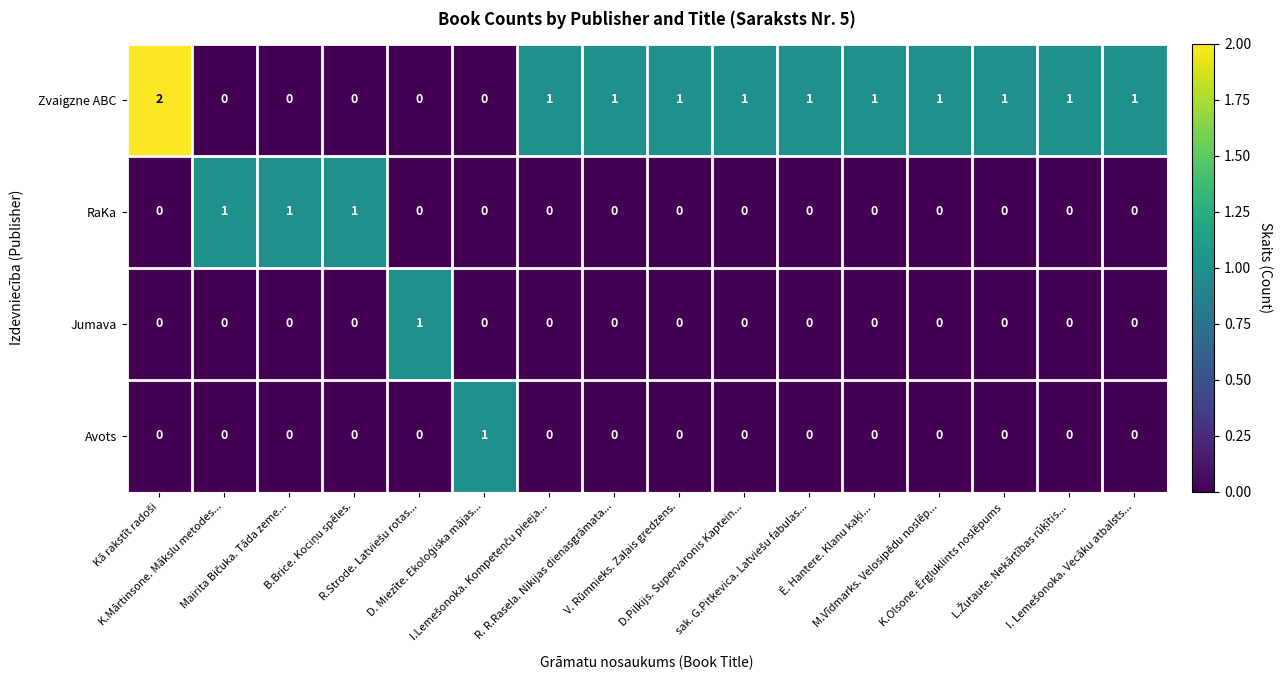

How many Avots values are between 0 and 1?

16